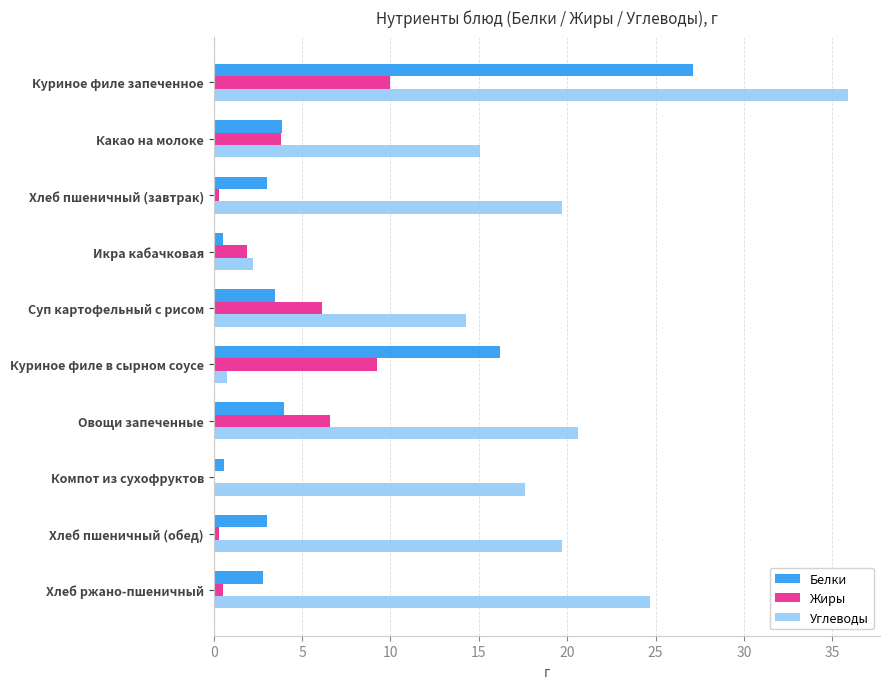

At which category is the sum across all series the highest?

Куриное филе запеченное